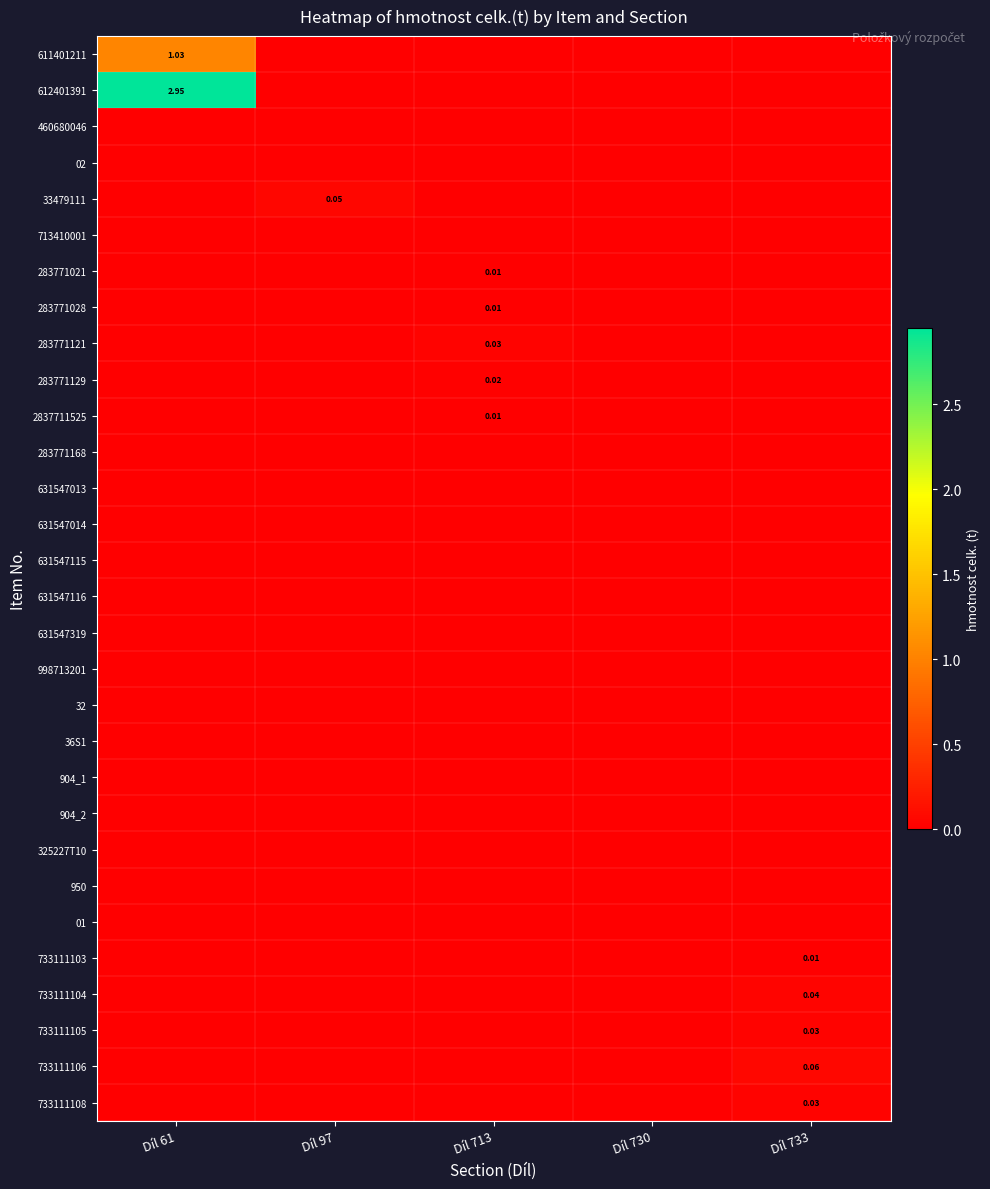

The 733111105 series shows 0.0 at Díl 730. True or false?

True